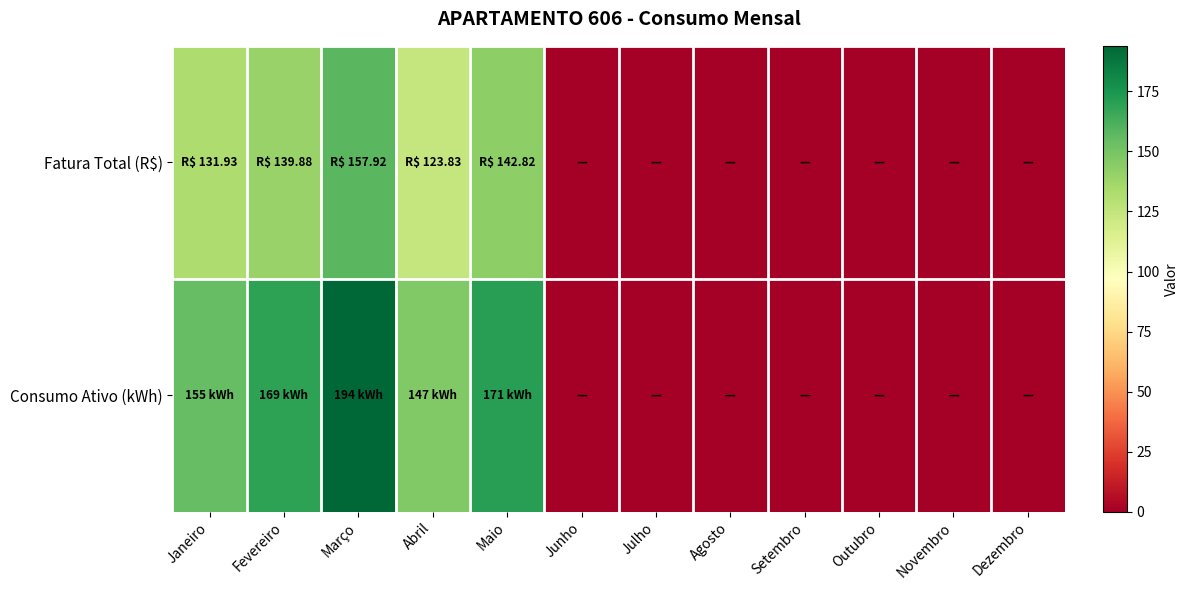

At which category is the sum across all series the highest?

Março